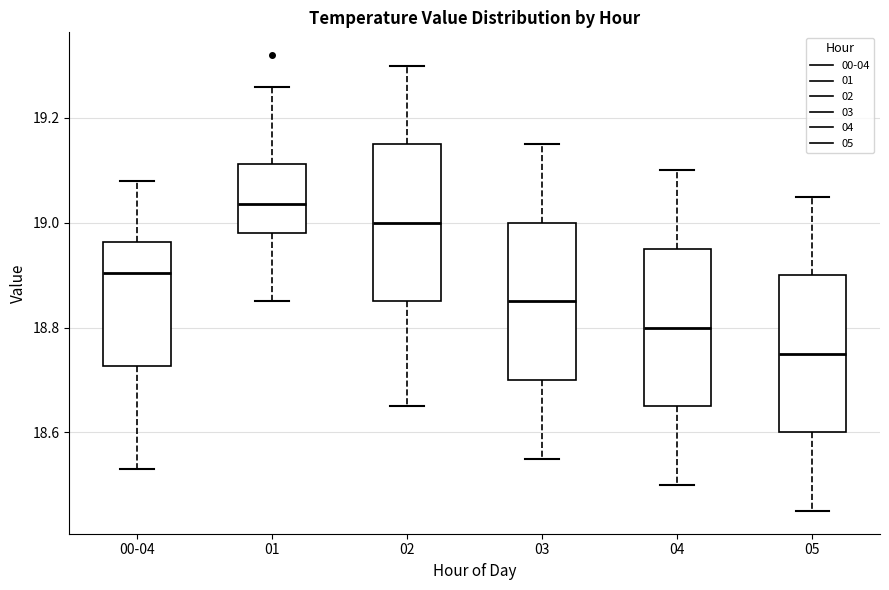

Where is the upper edge of the box for 01 on the y-axis? The values are not printed on the chart, so give them approximately, as read against the axis.

19.12